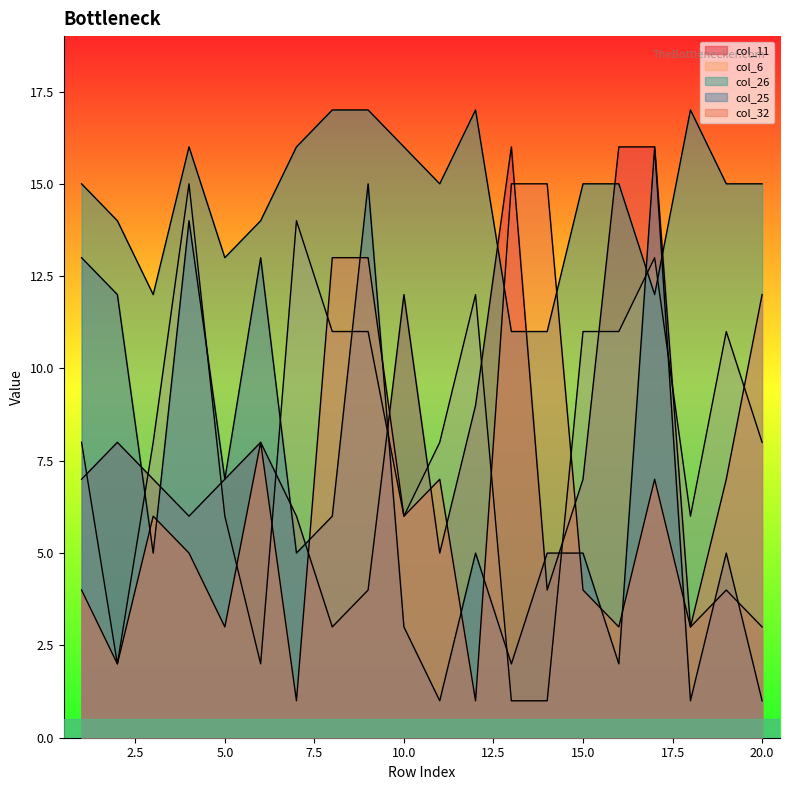

Where is the first local maximum for col_11?

2